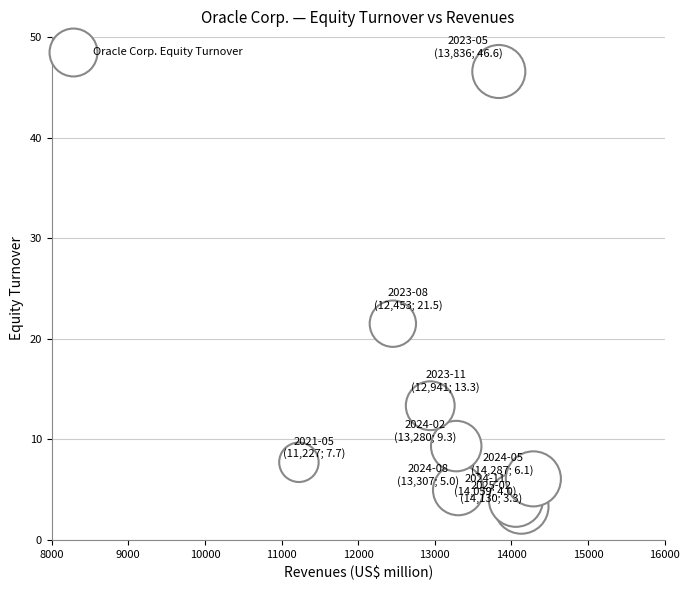

What is the range of X values (max minus min)?

3060.0